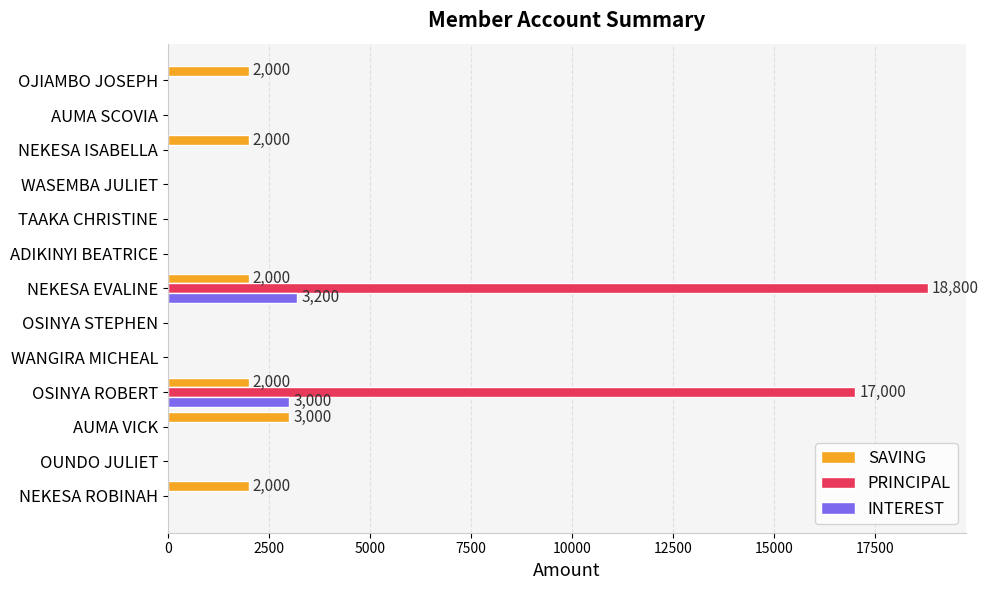

How many data points does each series have?

13